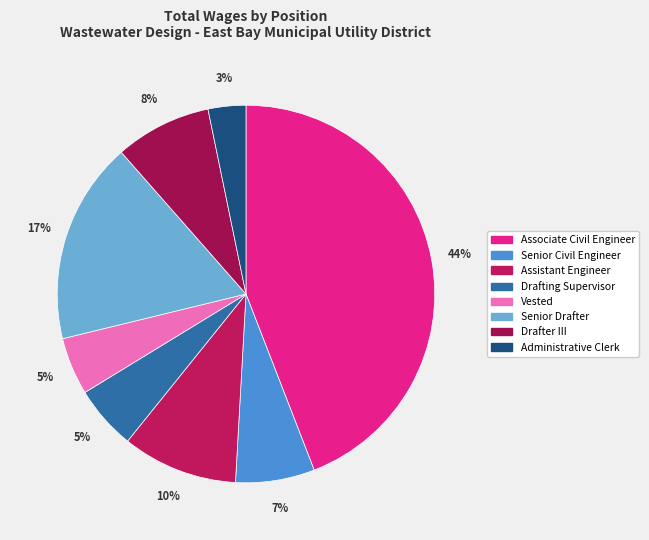

How many slices are in this pie chart?

8